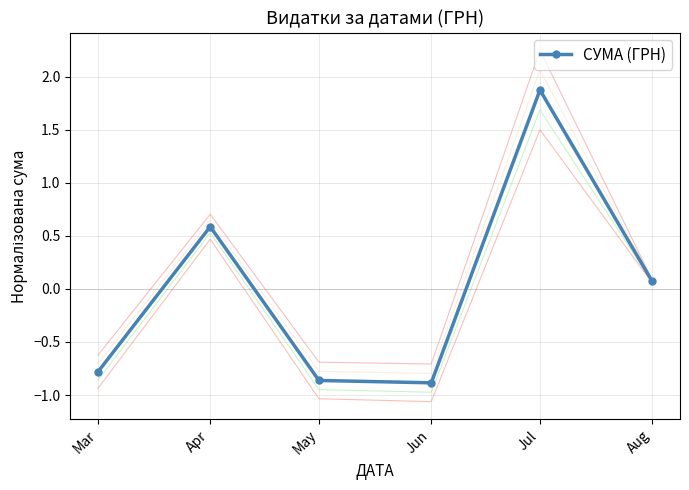

At which label does the data first exceed 0?

Apr